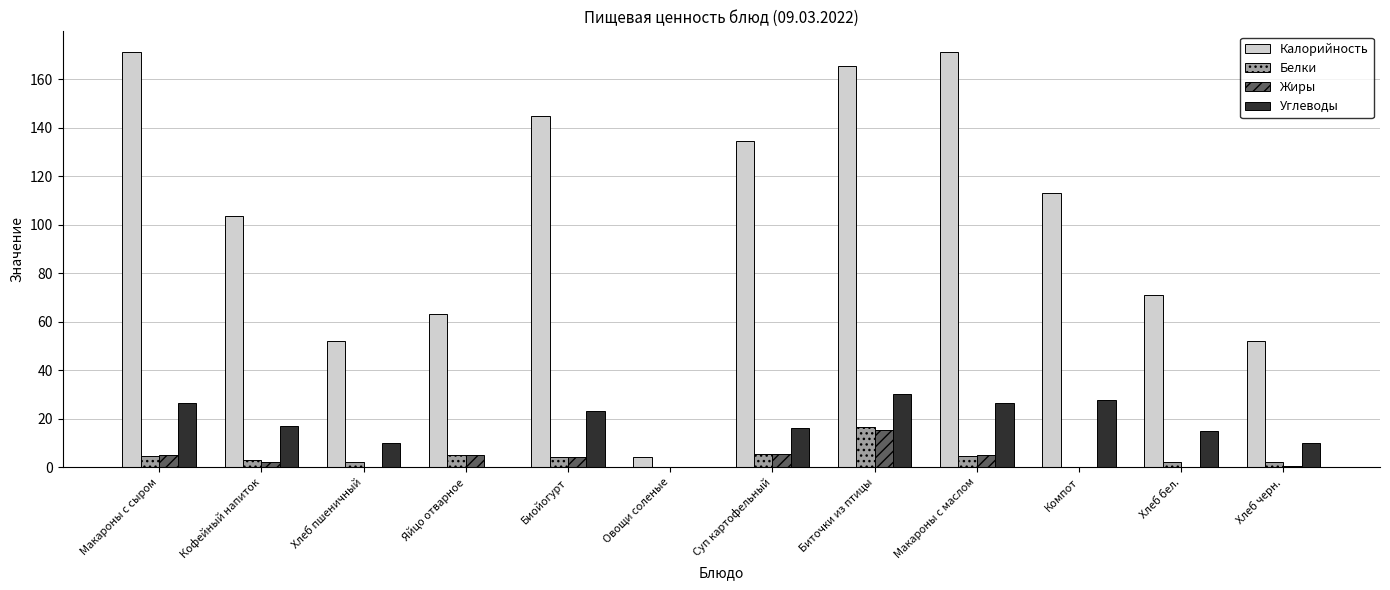

How many data points does each series have?

12